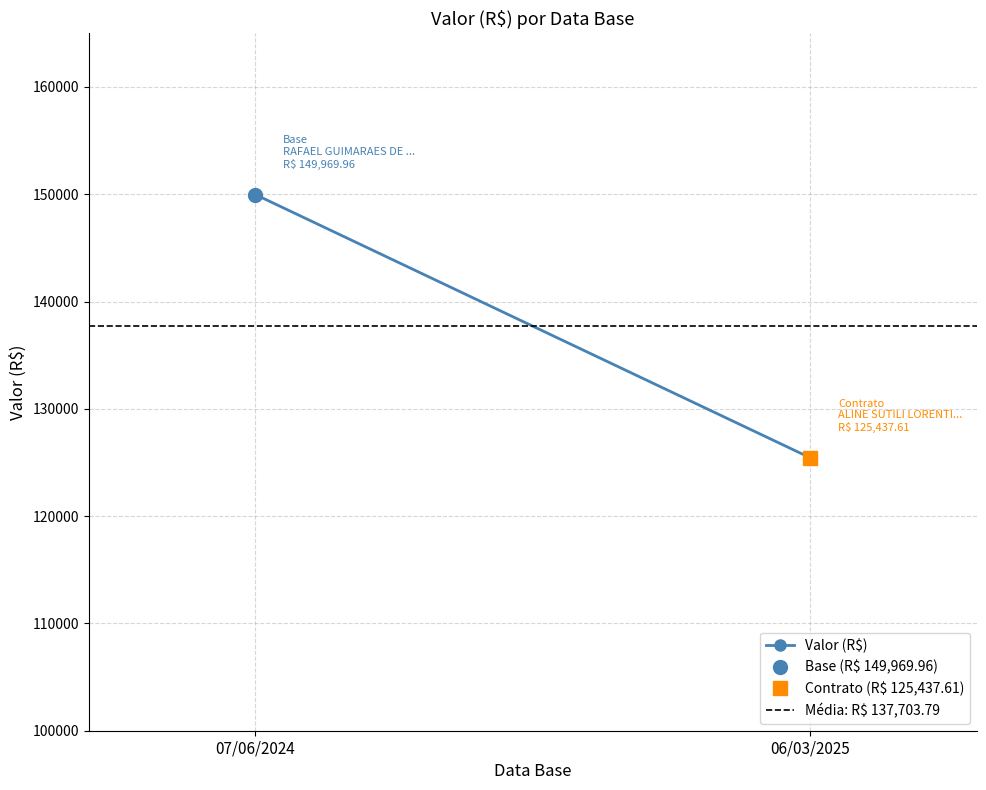

What is the value of the Valor (R$) point at the 1st from the left?

149970.0